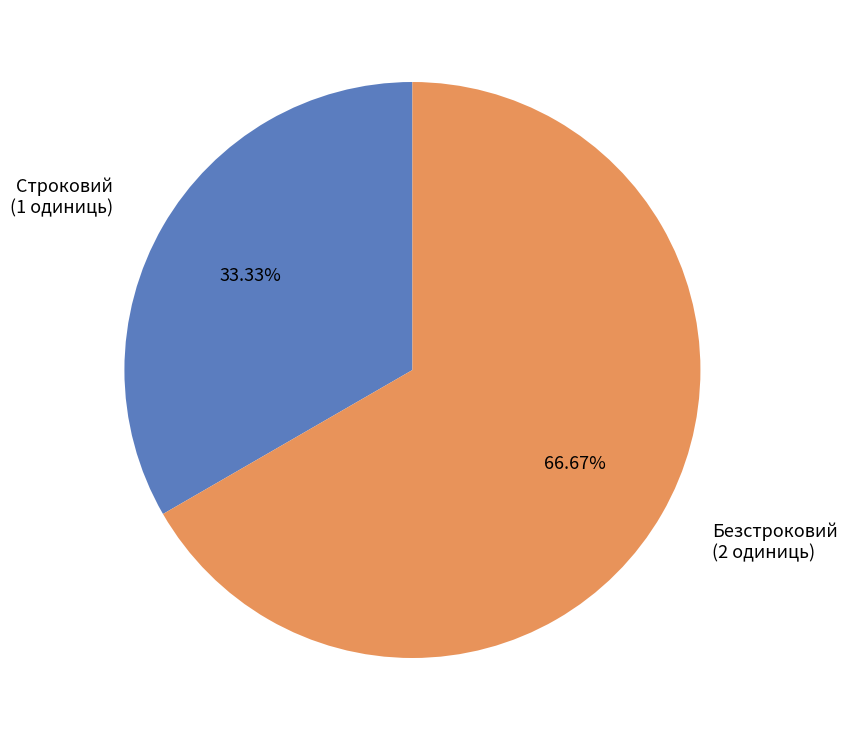

Count the number of slices in the pie.

2